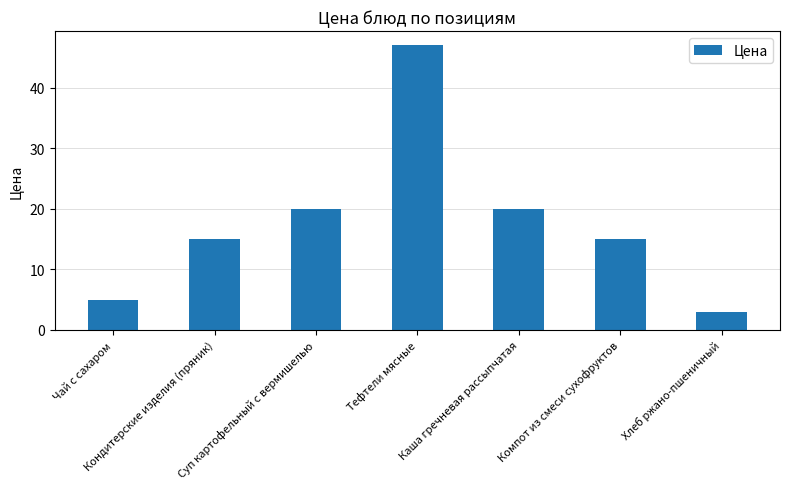

What is the label of the 5th bar from the left?

Каша гречневая рассыпчатая